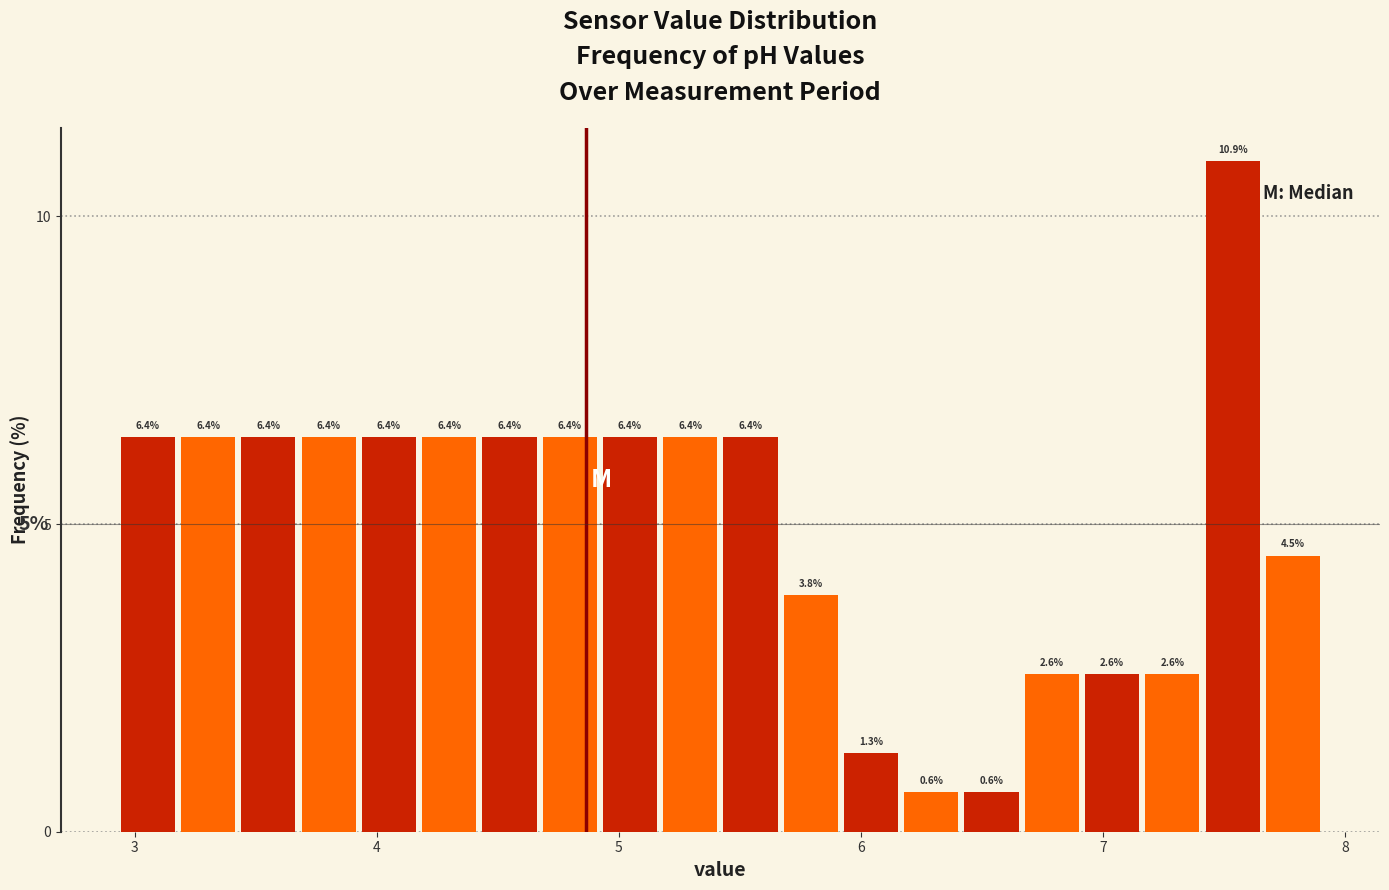

Around what value on the x-axis is the tallest bar? Give the approximate position of its centre, as read against the axis.

7.5